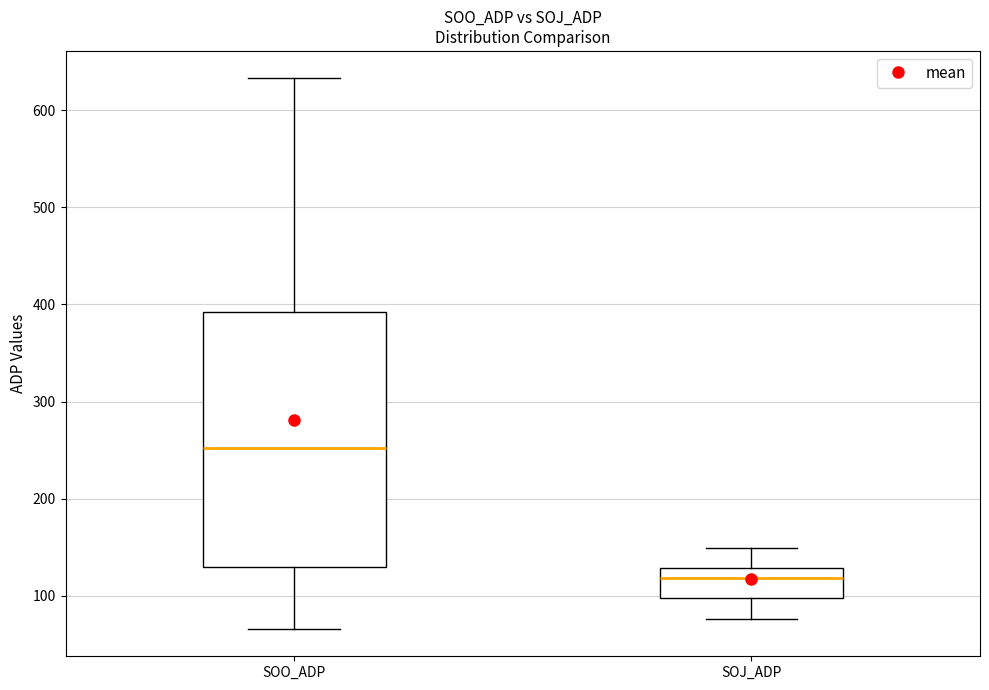

Where does the upper whisker of the box for SOJ_ADP end on the y-axis? The values are not printed on the chart, so give them approximately, as read against the axis.

150